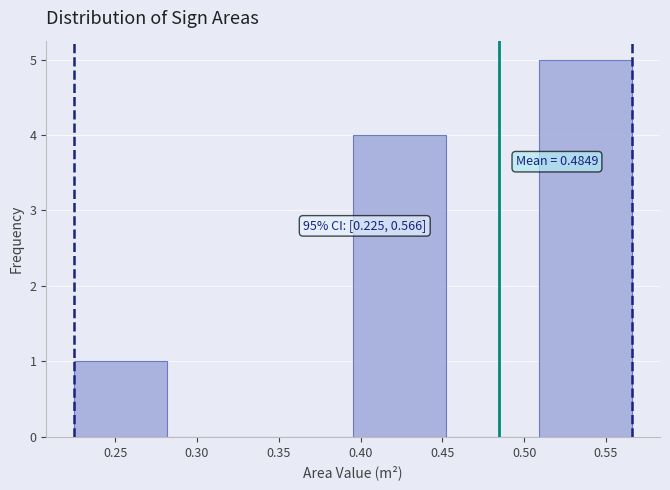

Over which range of the x-axis is the bar tallest?

0.510 to 0.565